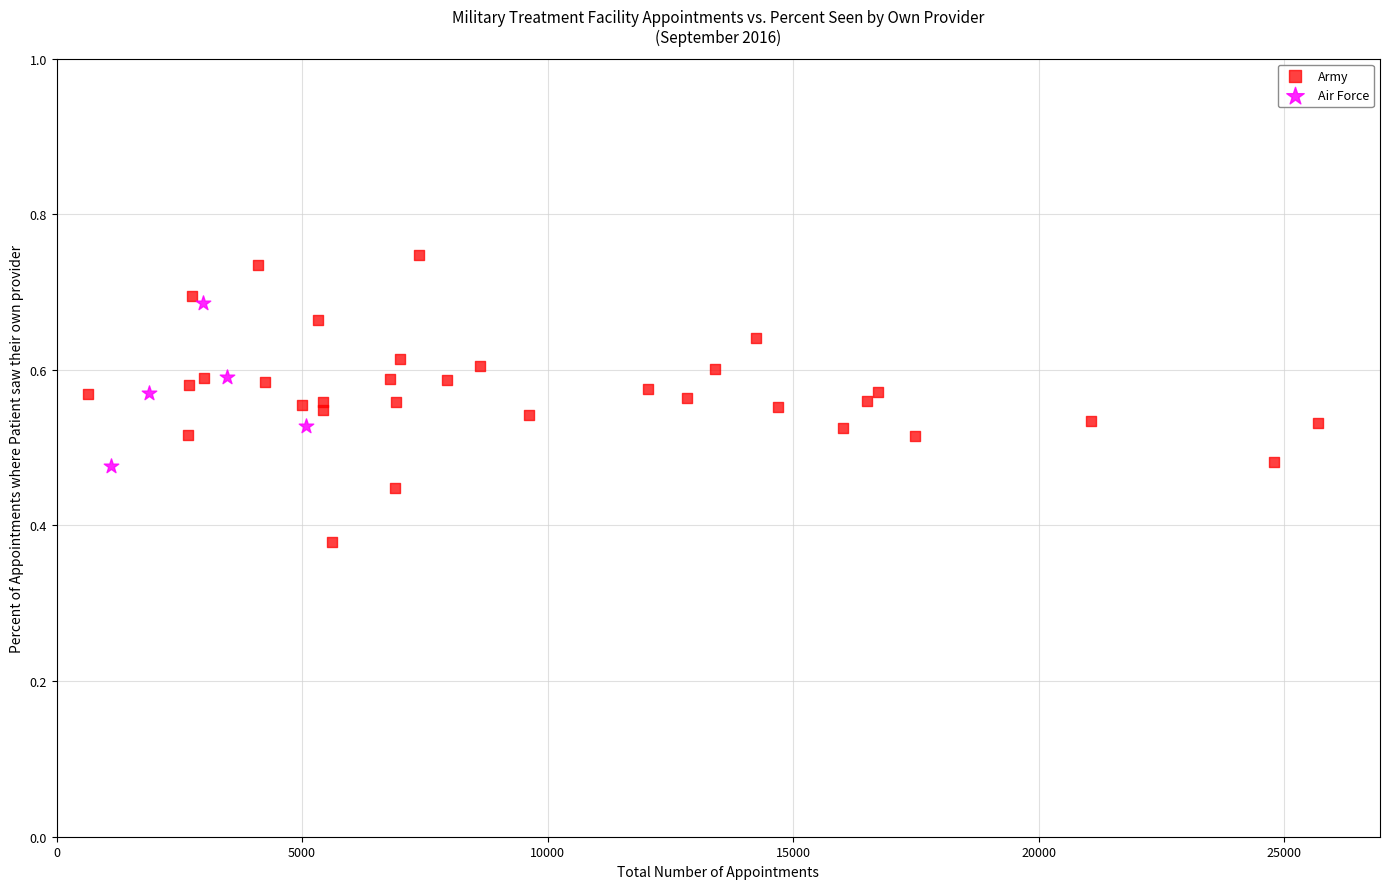

Which series contains the highest Y value?

Army